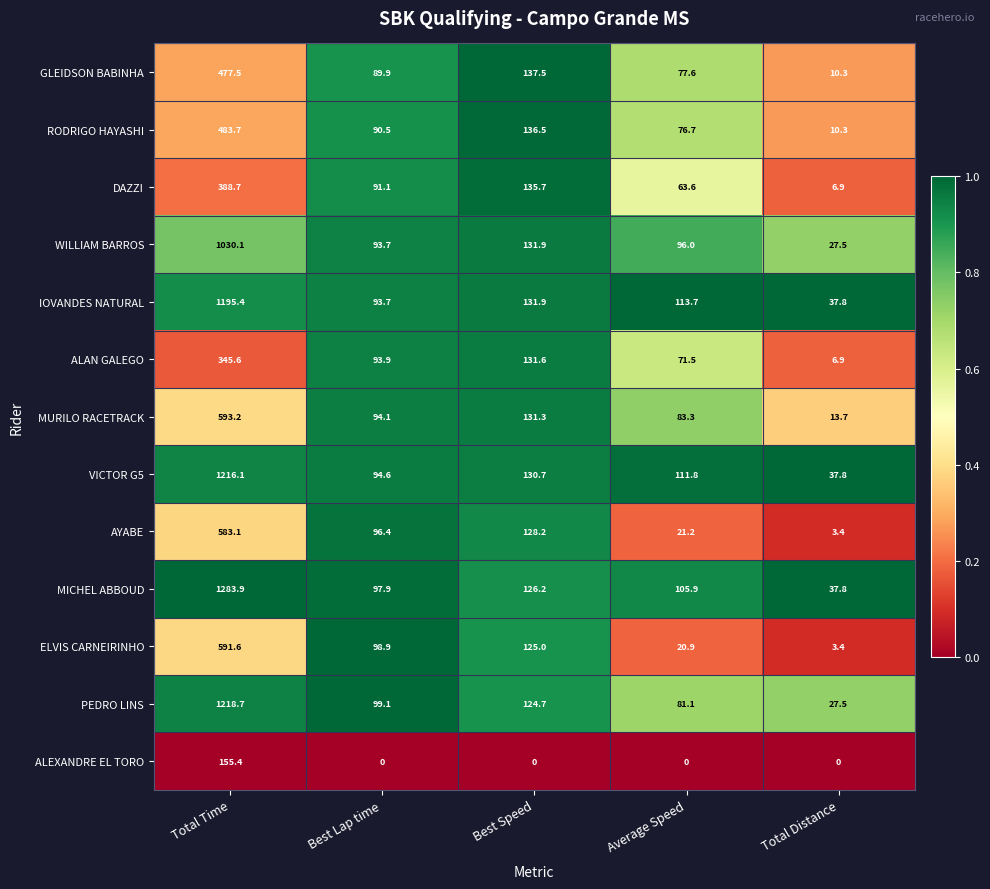

What is the maximum value shown in the chart?

1283.9